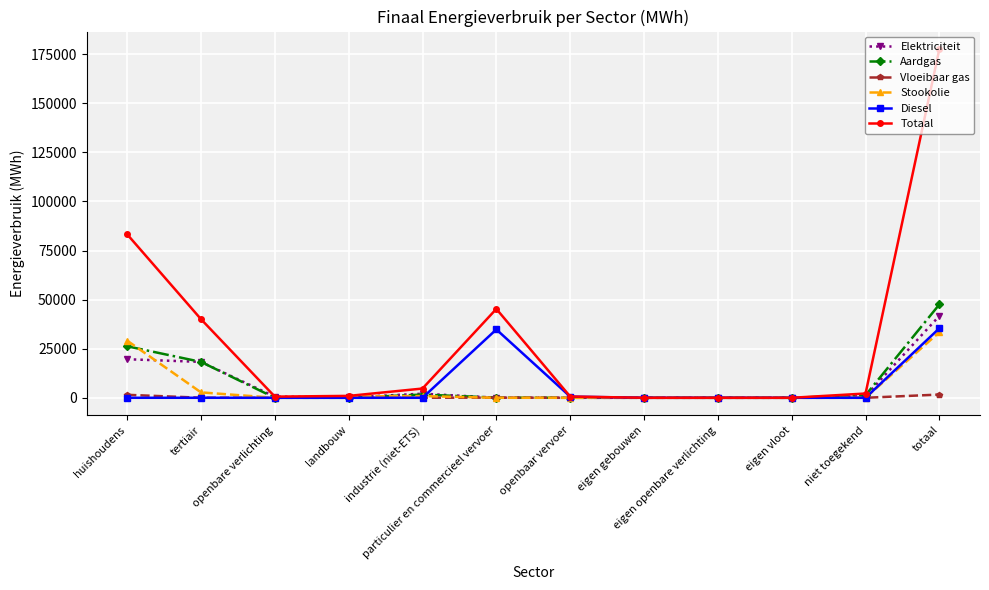

How many data points in Vloeibaar gas are less than 8?

6